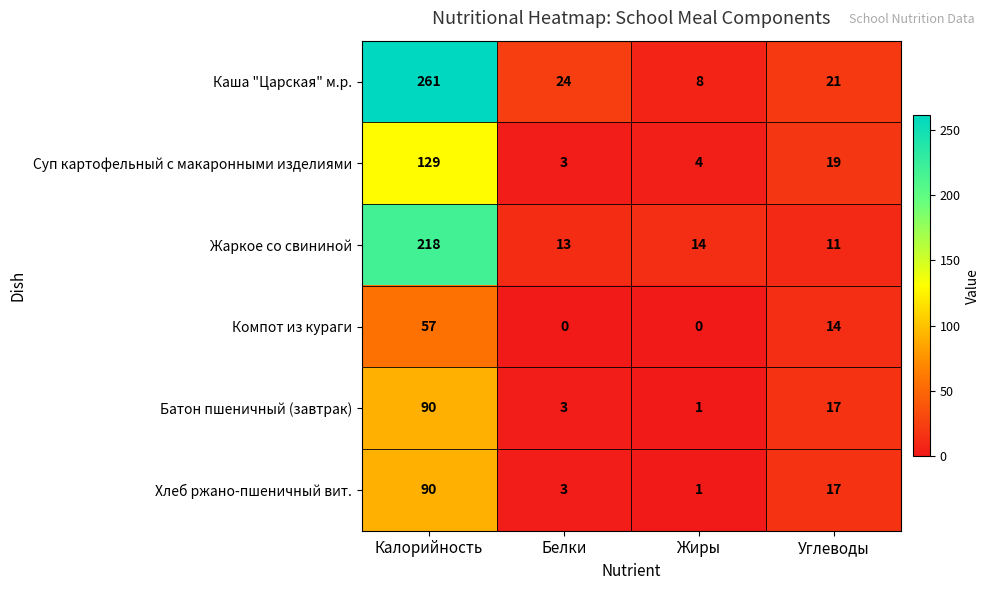

What is the greatest value displayed?

261